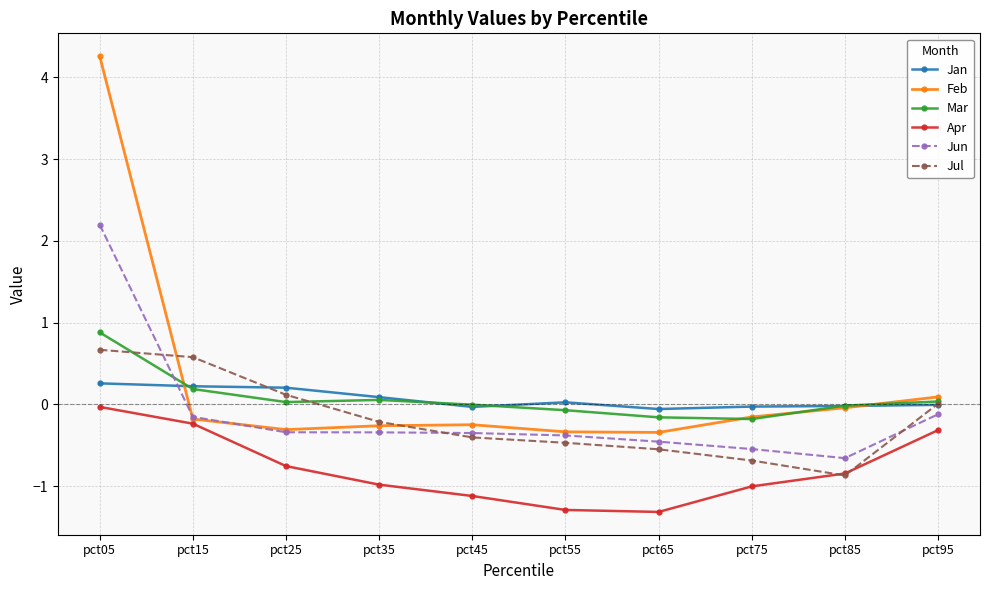

Which series has the largest range (max minus min)?

Feb